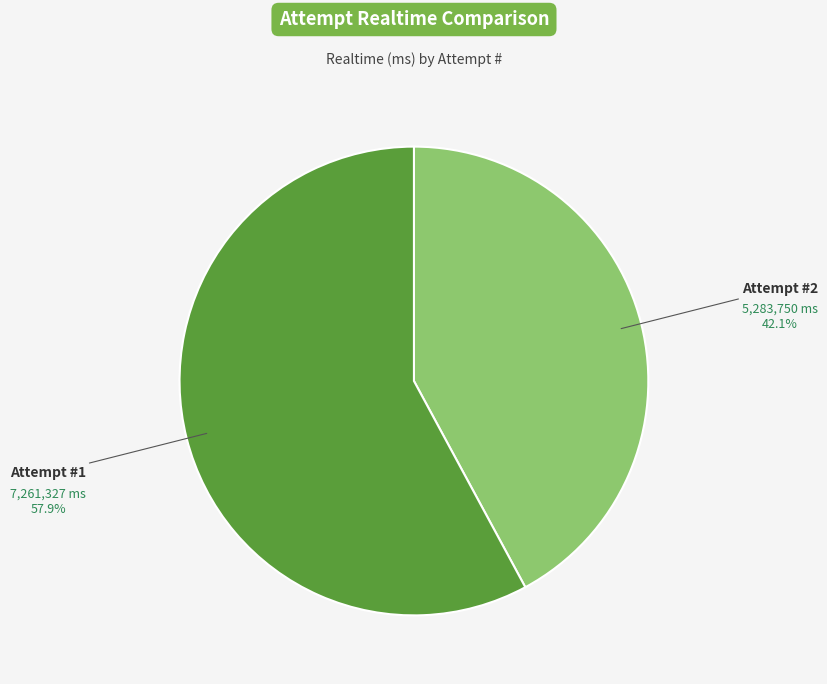

Which slice is the smallest?

Attempt #2